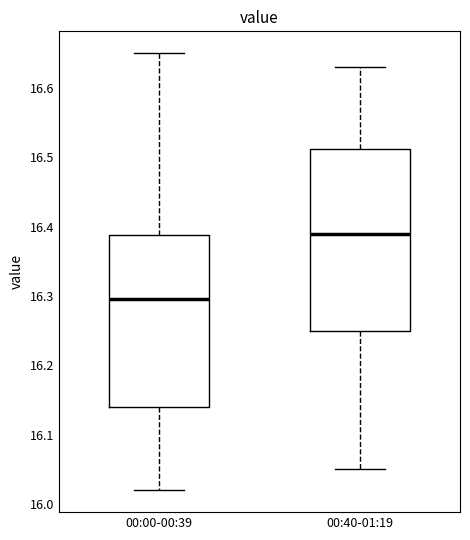

Reading left to right, transcribe this box plot: for each box, give where its median line is, the range the box spans, and where its two whiskers end, as read against the y-axis. The values are not printed on the chart, so give them approximately, as read against the axis.

00:00-00:39: median 16.30, box 16.14 to 16.39, whiskers 16.02 to 16.65
00:40-01:19: median 16.39, box 16.25 to 16.51, whiskers 16.05 to 16.63